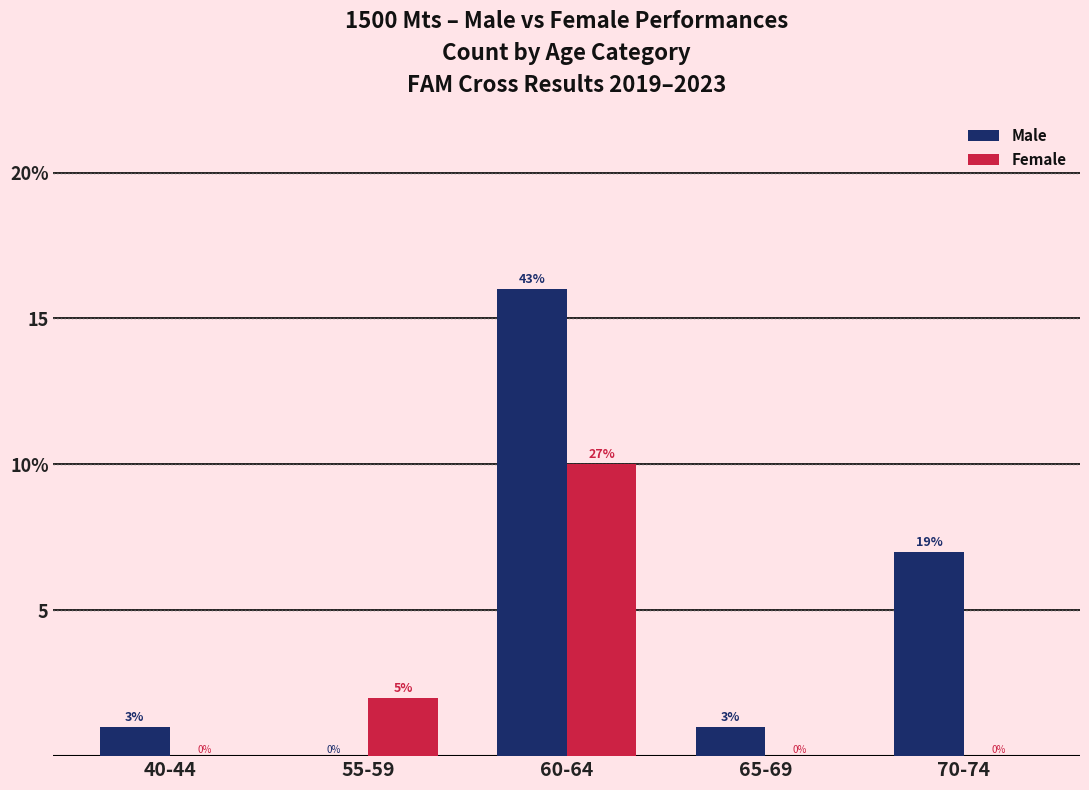

What is the sum of all Male values?

25